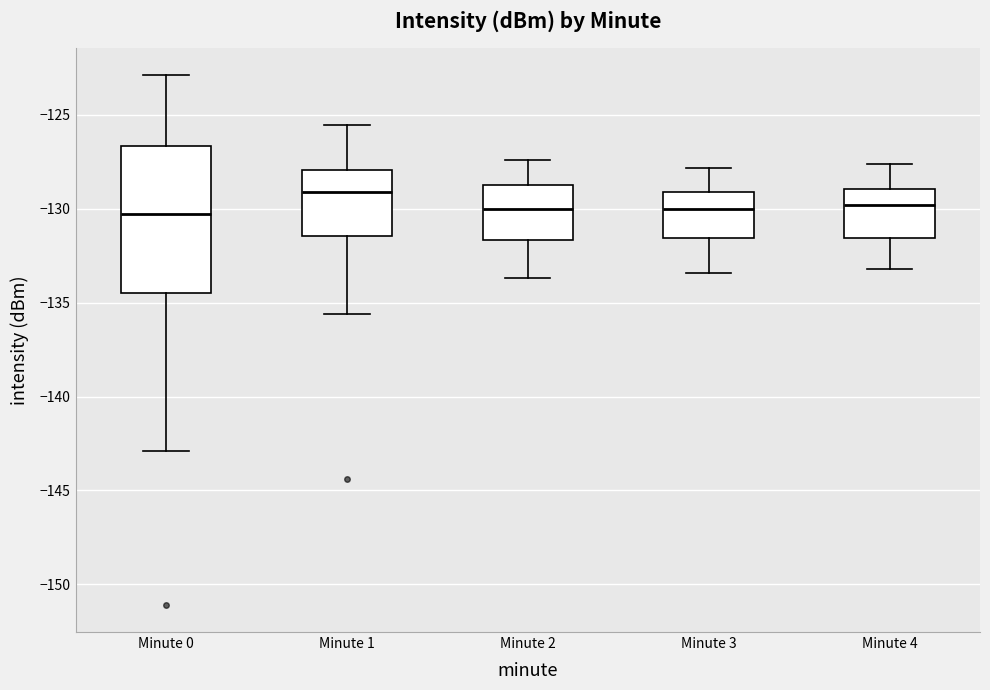

Where does the upper whisker of the box for Minute 0 end on the y-axis? The values are not printed on the chart, so give them approximately, as read against the axis.

-123.0